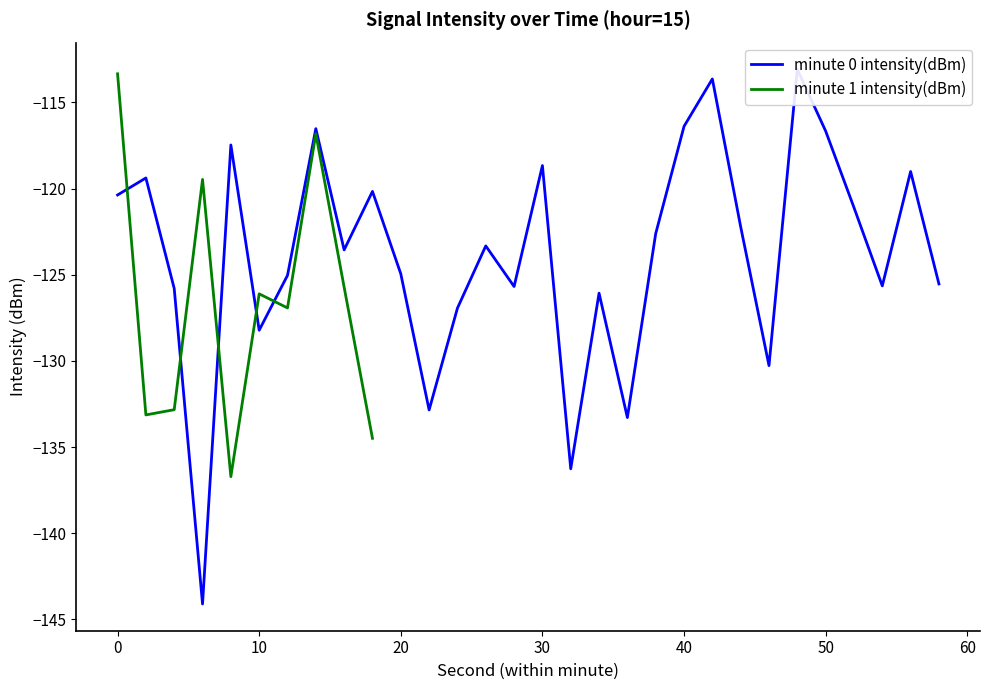

After their last crossing, which series has the higher values: minute 0 intensity(dBm) or minute 1 intensity(dBm)?

minute 0 intensity(dBm)